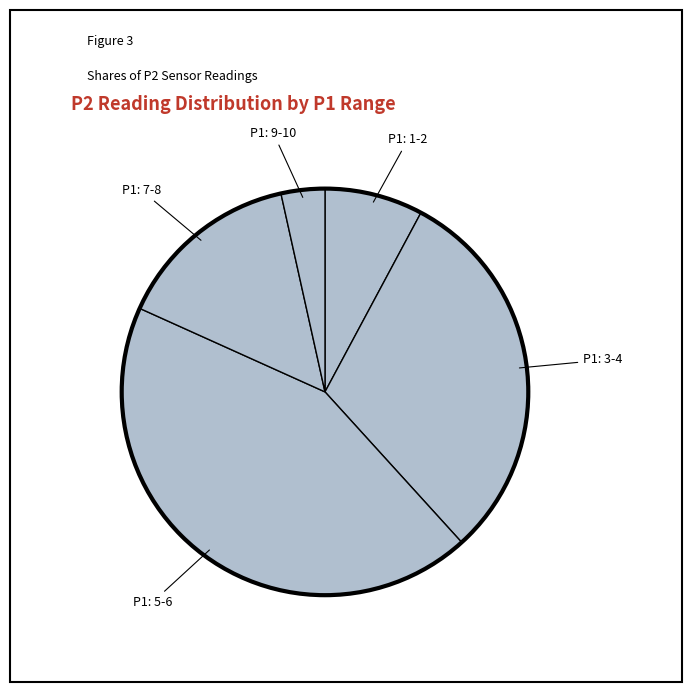

Does any single category account for the majority?

No